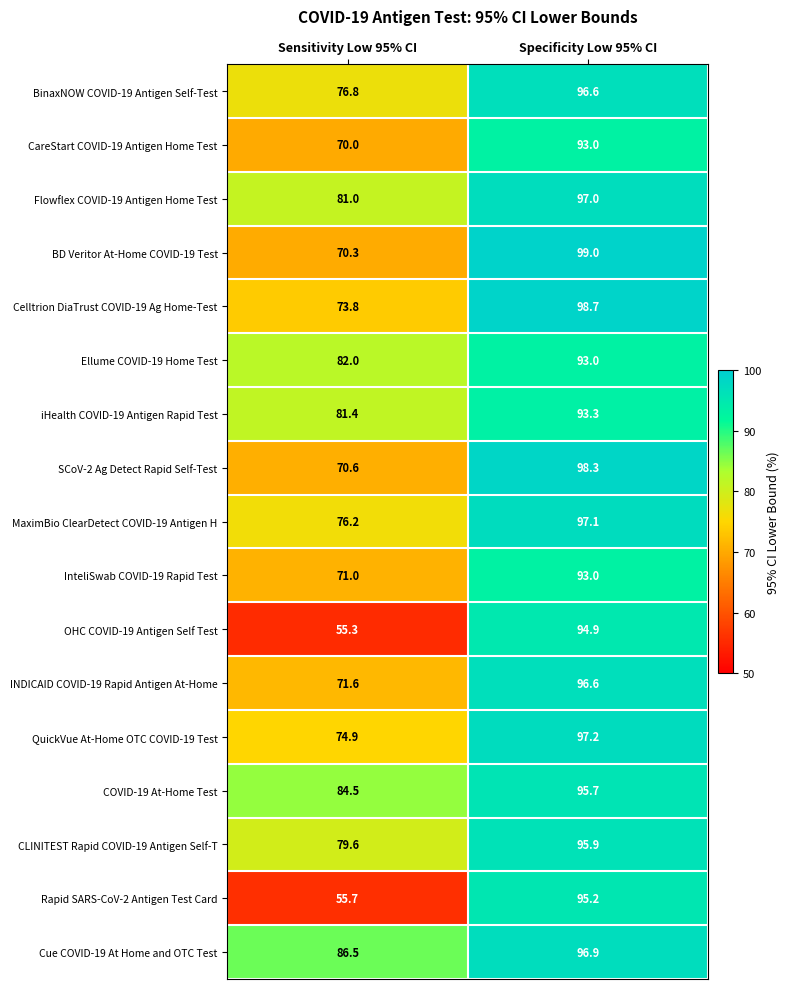

At how many categories does at least one series exceed 79?

2